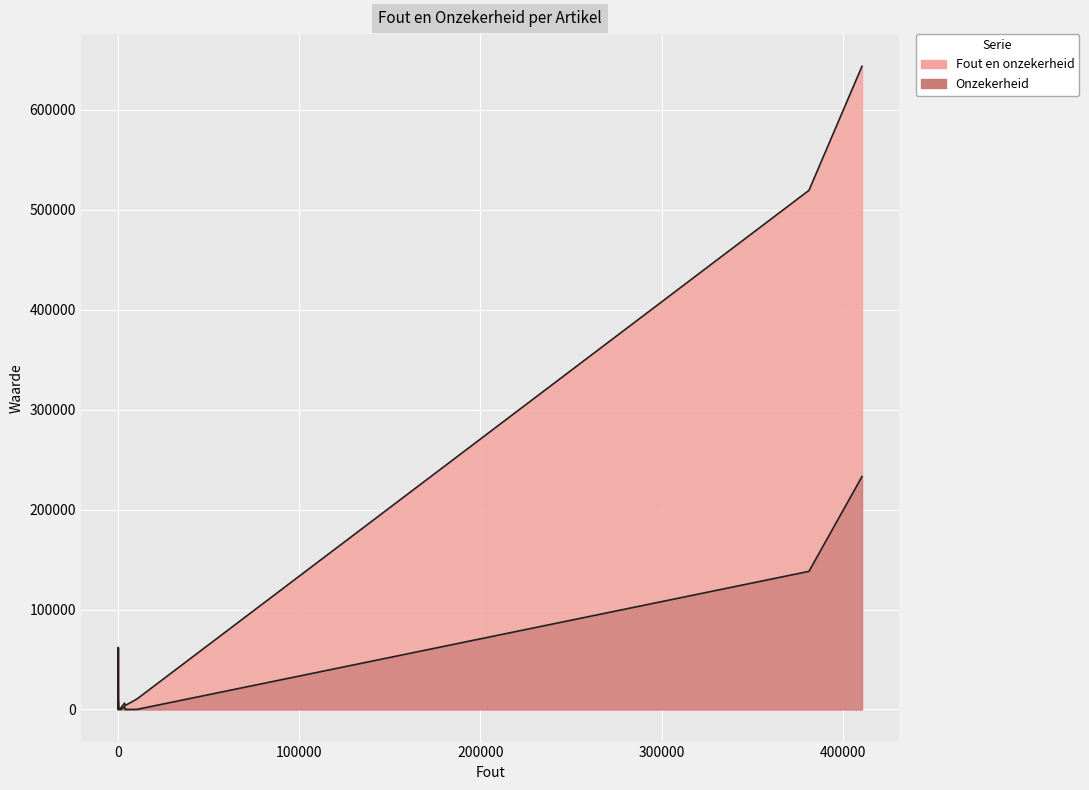

What is the spread (max minus min) of values at Voortgezet onderwijs?

61893